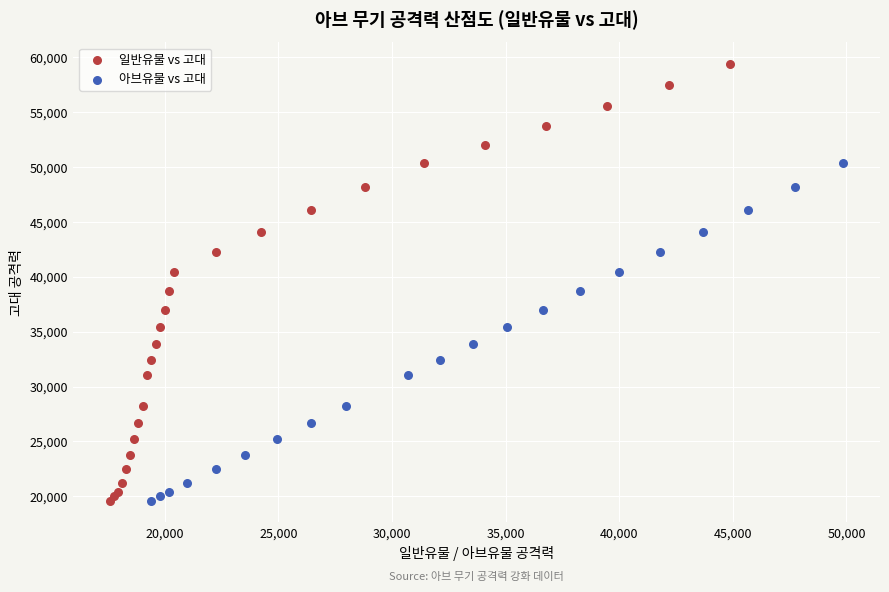

Which series has the largest Y range (max minus min)?

일반유물 vs 고대